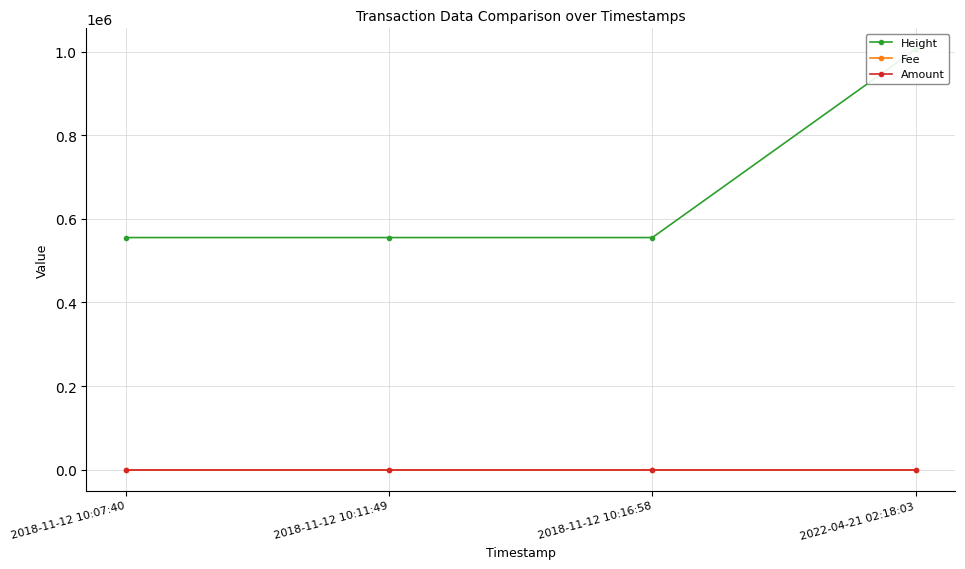

True or false: Amount has more than 0 interior local peaks.

False